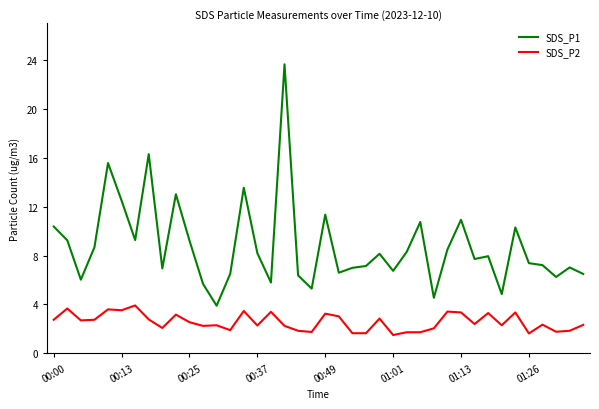

Rank the series by their average value, from lowest to highest.

SDS_P2, SDS_P1